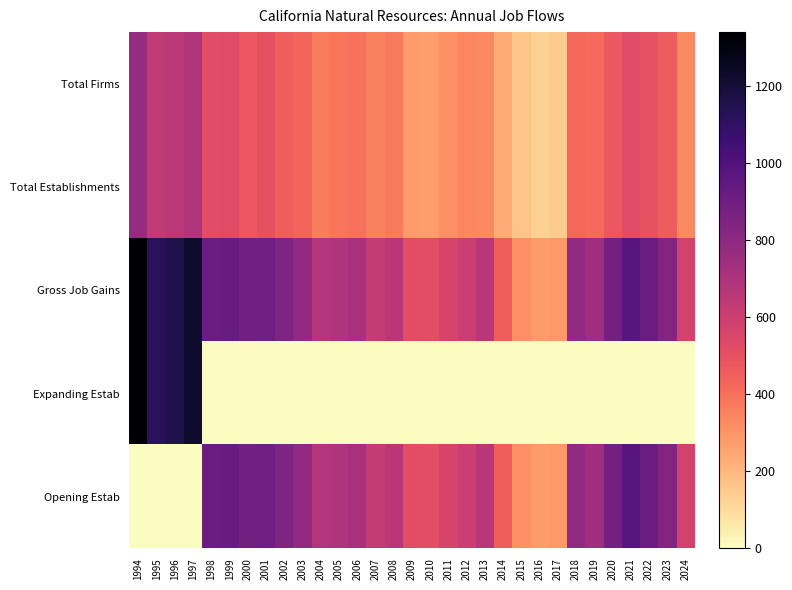

Reading left to right, list all the values displayed in this chart.

Total Firms: 1994=774	1995=638	1996=651	1997=681	1998=522	1999=524	2000=481	2001=501	2002=455	2003=434	2004=362	2005=383	2006=399	2007=351	2008=377	2009=279	2010=275	2011=311	2012=337	2013=327	2014=234	2015=166	2016=129	2017=145	2018=420	2019=417	2020=477	2021=524	2022=495	2023=457	2024=328
Total Establishments: 1994=775	1995=638	1996=652	1997=681	1998=522	1999=524	2000=481	2001=501	2002=455	2003=434	2004=362	2005=383	2006=399	2007=352	2008=377	2009=279	2010=275	2011=311	2012=337	2013=327	2014=234	2015=166	2016=129	2017=145	2018=420	2019=417	2020=477	2021=524	2022=495	2023=457	2024=328
Gross Job Gains: 1994=1341	1995=1123	1996=1156	1997=1229	1998=913	1999=926	2000=891	2001=900	2002=850	2003=786	2004=676	2005=696	2006=715	2007=623	2008=658	2009=514	2010=513	2011=565	2012=605	2013=655	2014=455	2015=311	2016=281	2017=284	2018=787	2019=741	2020=883	2021=979	2022=915	2023=843	2024=576
Expanding Estab: 1994=1341	1995=1123	1996=1156	1997=1229	1998=0	1999=0	2000=0	2001=0	2002=0	2003=0	2004=0	2005=0	2006=0	2007=0	2008=0	2009=0	2010=0	2011=0	2012=0	2013=0	2014=0	2015=0	2016=0	2017=0	2018=0	2019=0	2020=0	2021=0	2022=0	2023=0	2024=0
Opening Estab: 1994=0	1995=0	1996=0	1997=0	1998=913	1999=926	2000=891	2001=900	2002=850	2003=786	2004=676	2005=696	2006=715	2007=623	2008=658	2009=514	2010=513	2011=565	2012=605	2013=655	2014=455	2015=311	2016=281	2017=284	2018=787	2019=741	2020=883	2021=979	2022=915	2023=843	2024=576